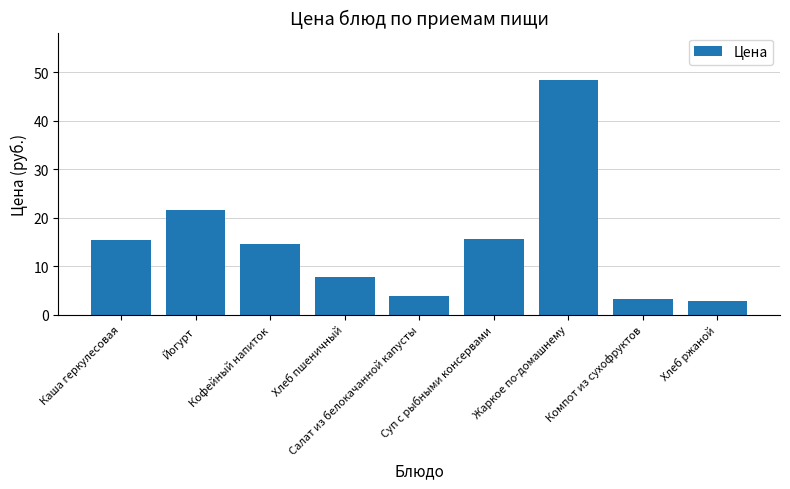

What is the label of the 9th bar from the right?

Каша геркулесовая